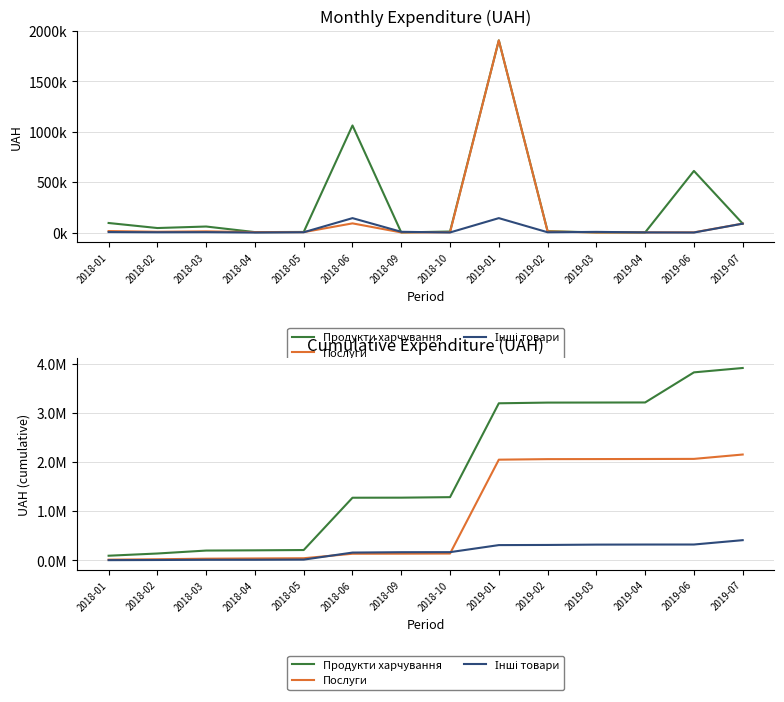

Is it true that Інші товари equals 179418.8 at 2019-06?

False